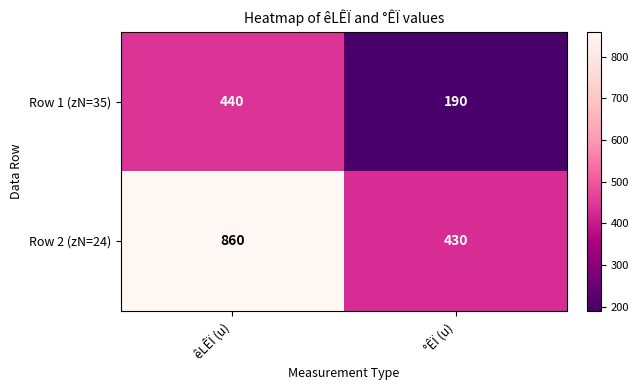

What is the sum of all Row 1 (zN=35) values?

630